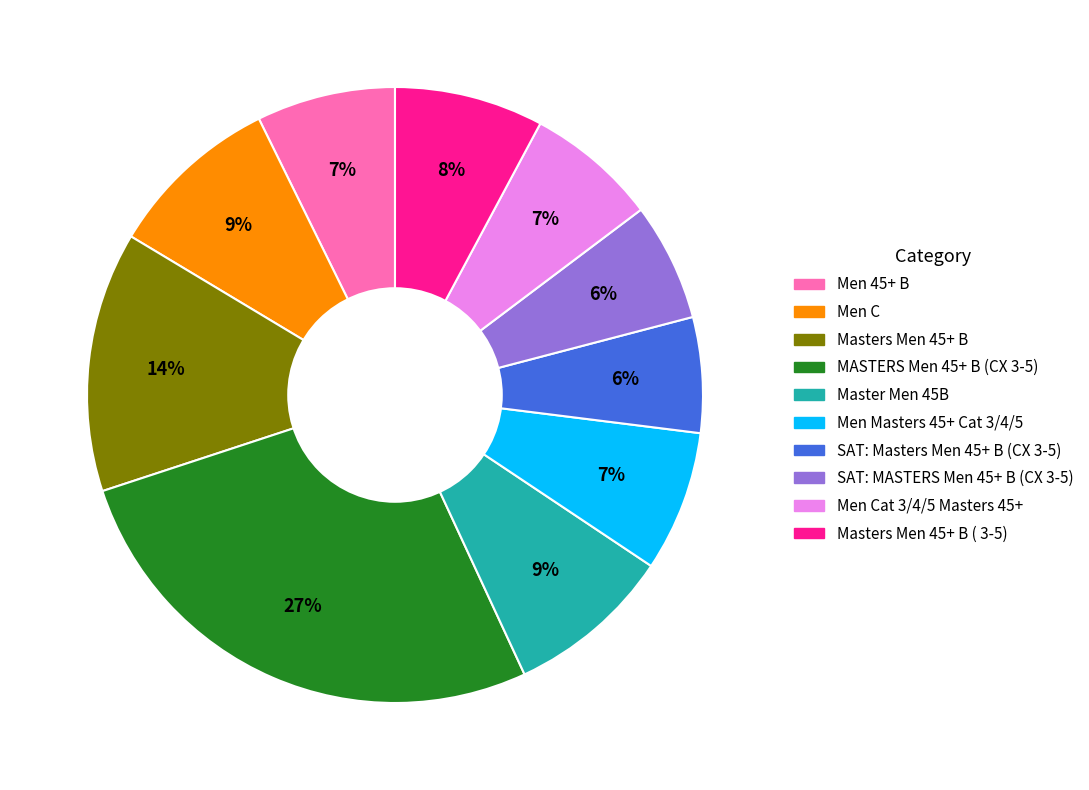

Is there a majority slice in this chart?

No